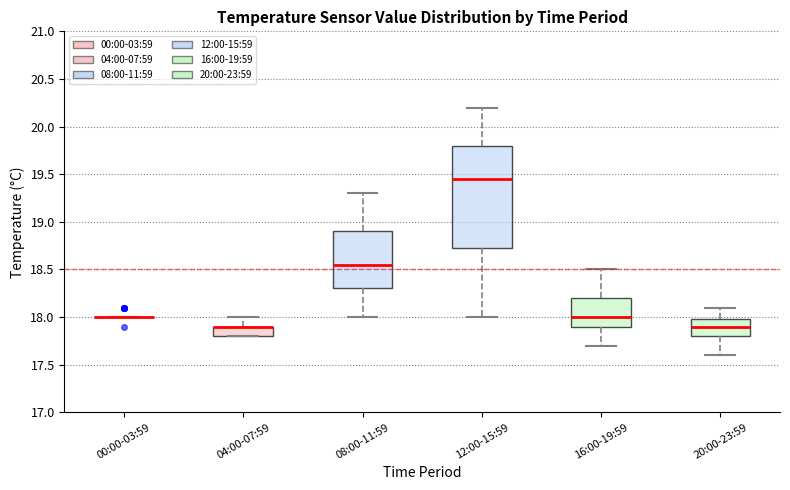

Which box is the tallest, from its lower edge to its upper edge?

12:00-15:59